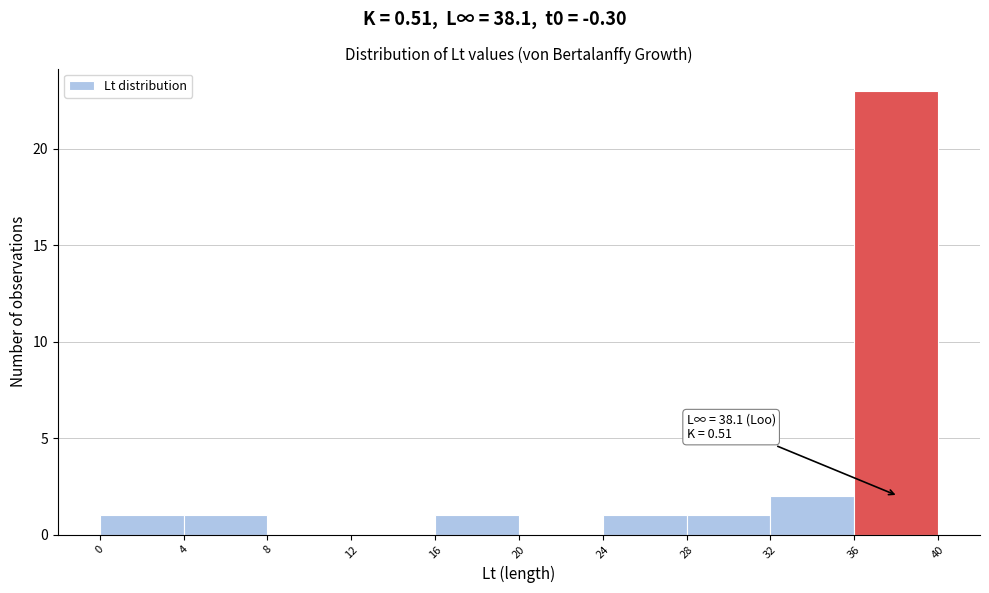

Over which range of the x-axis is the bar tallest?

36 to 40